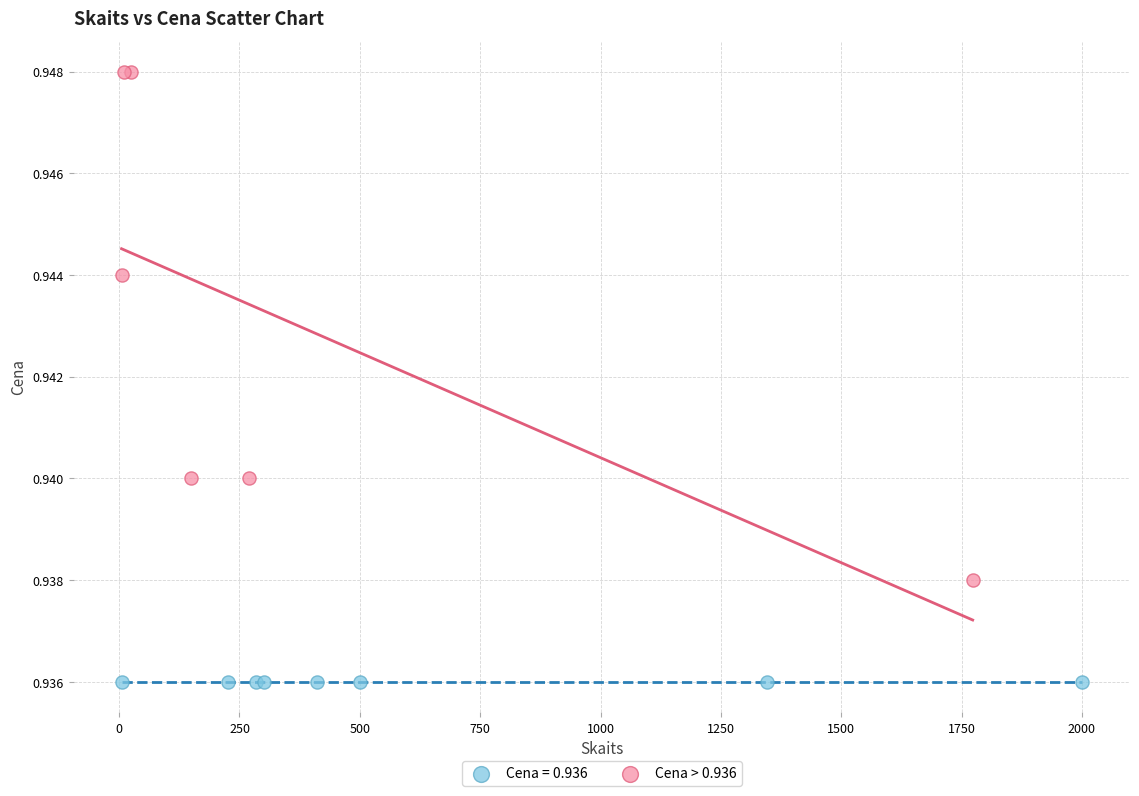

Which series reaches the maximum Y coordinate?

Cena > 0.936